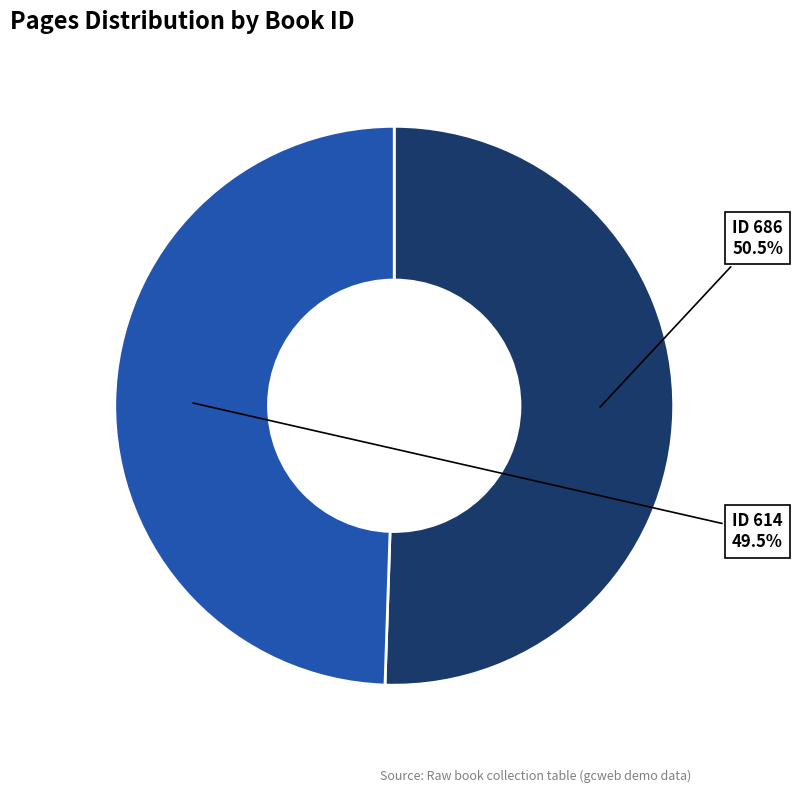

Is there a majority slice in this chart?

Yes